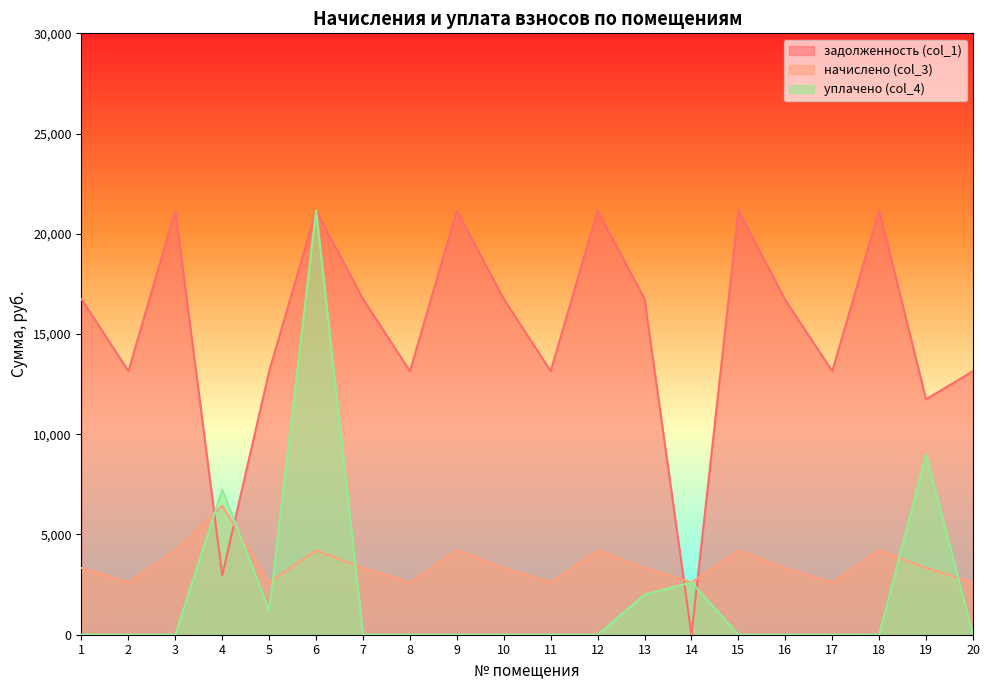

Which series changed the most between 12 and 19?

задолженность (col_1)